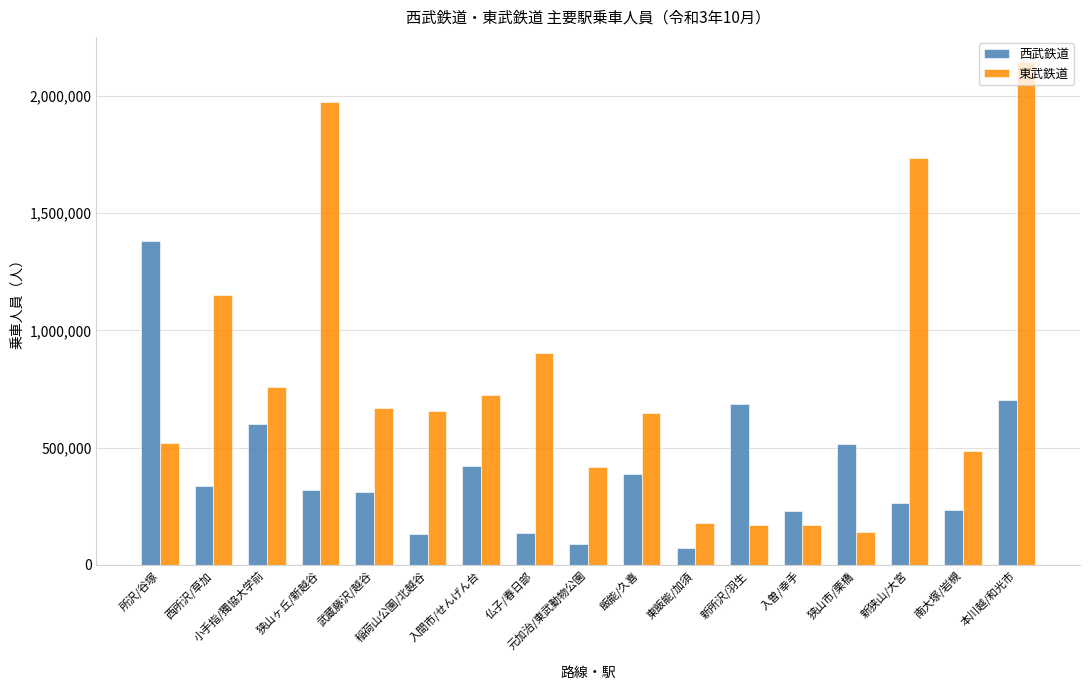

What are all the series names shown in the legend?

西武鉄道, 東武鉄道